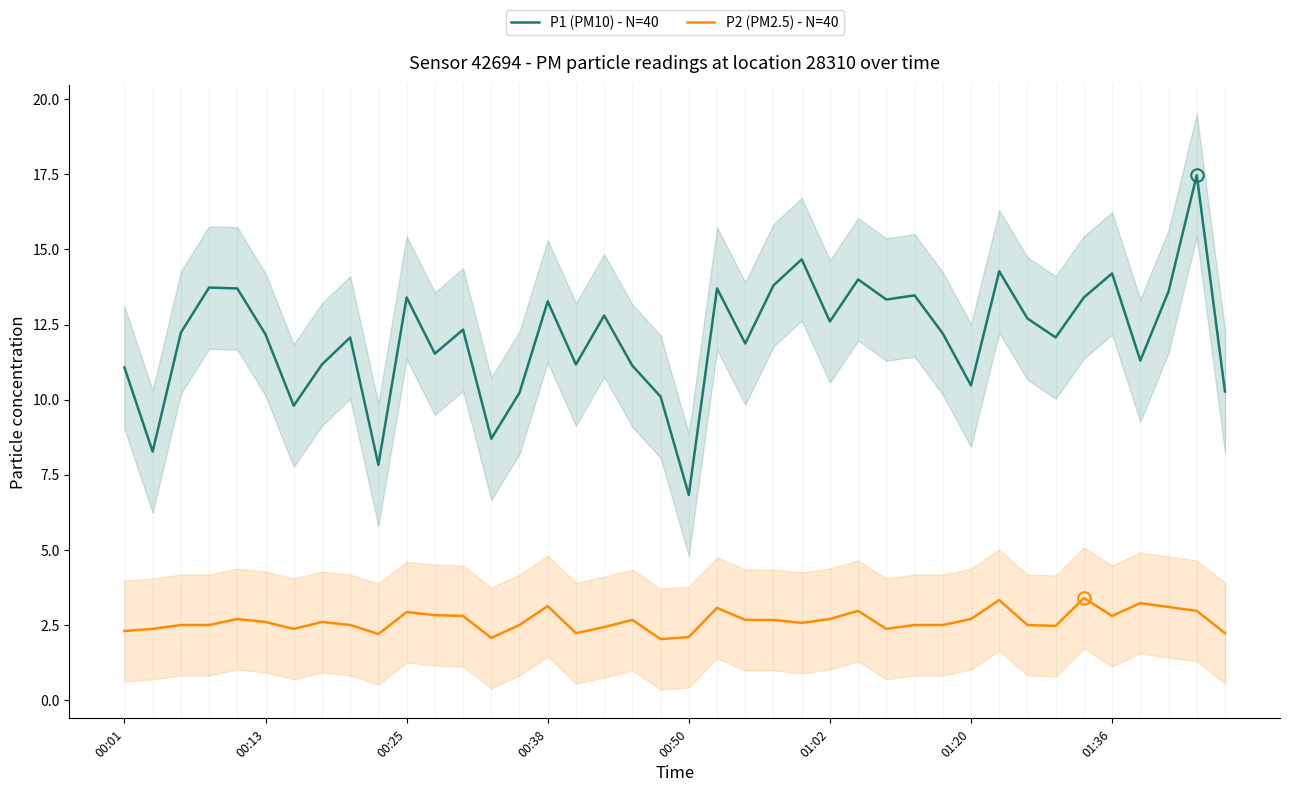

How many values in the P1 (PM10) - N=40 series exceed 12?

24